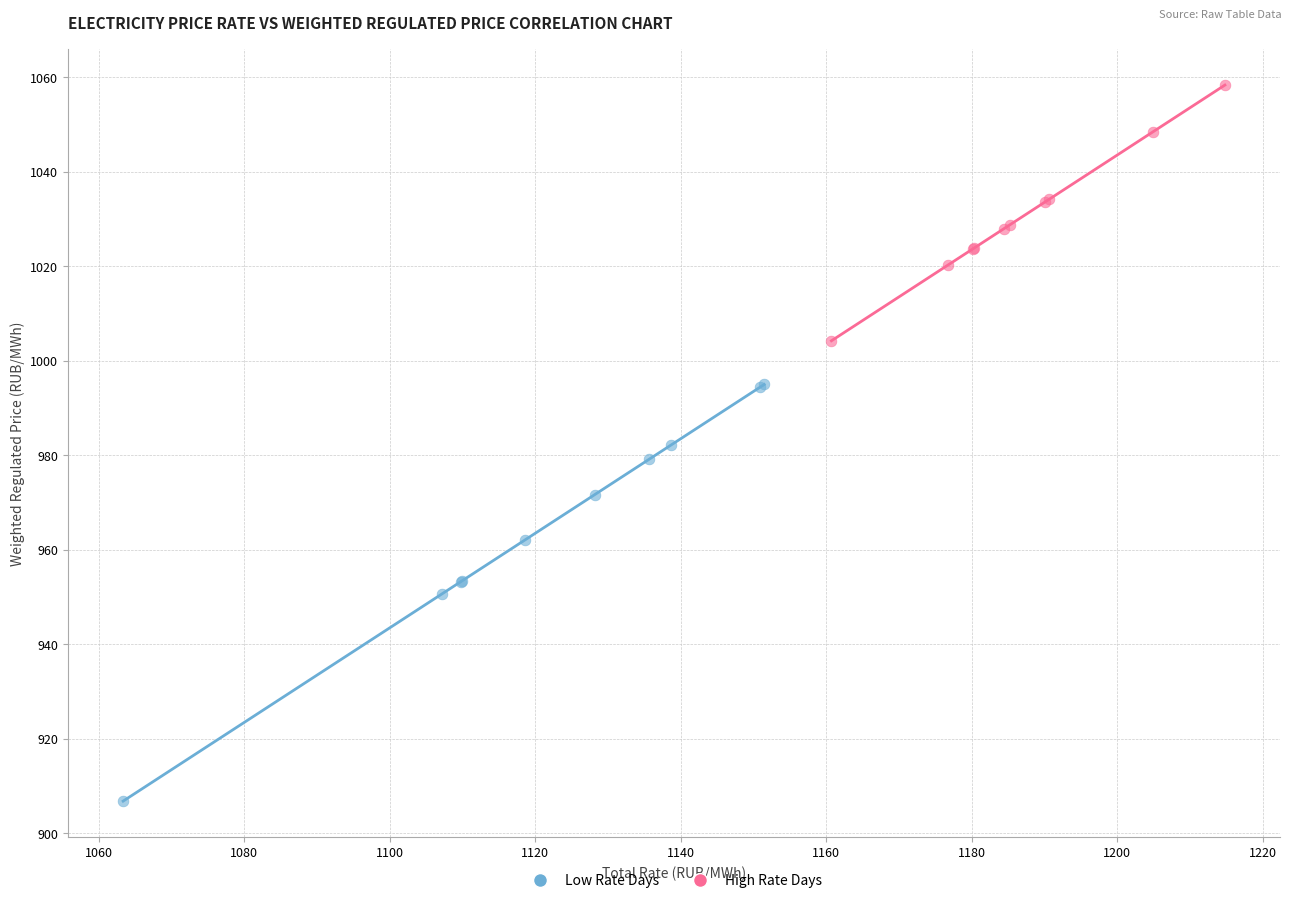

Which series contains the highest Y value?

High Rate Days